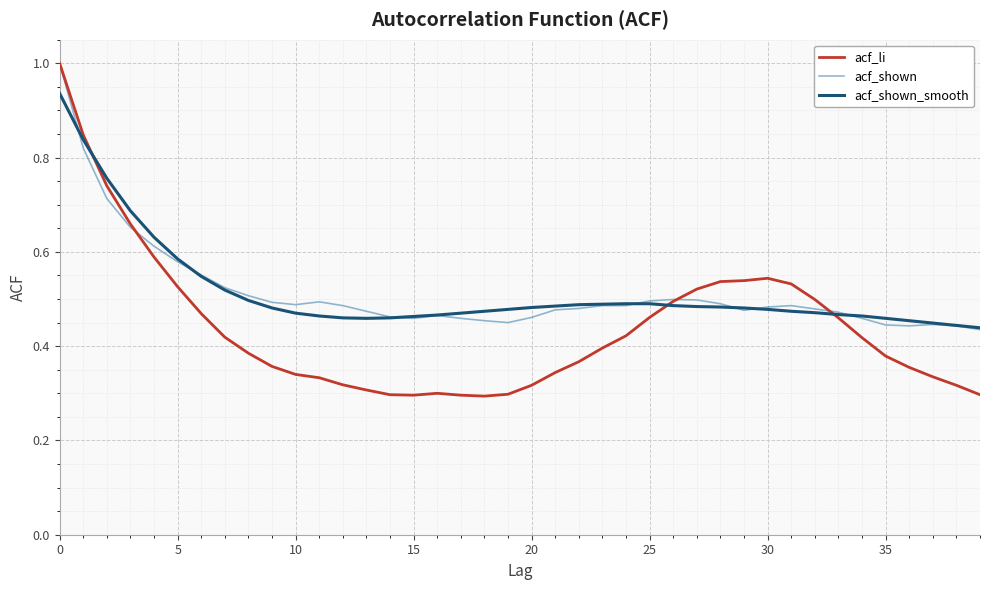

Which series has the widest spread of values?

acf_li